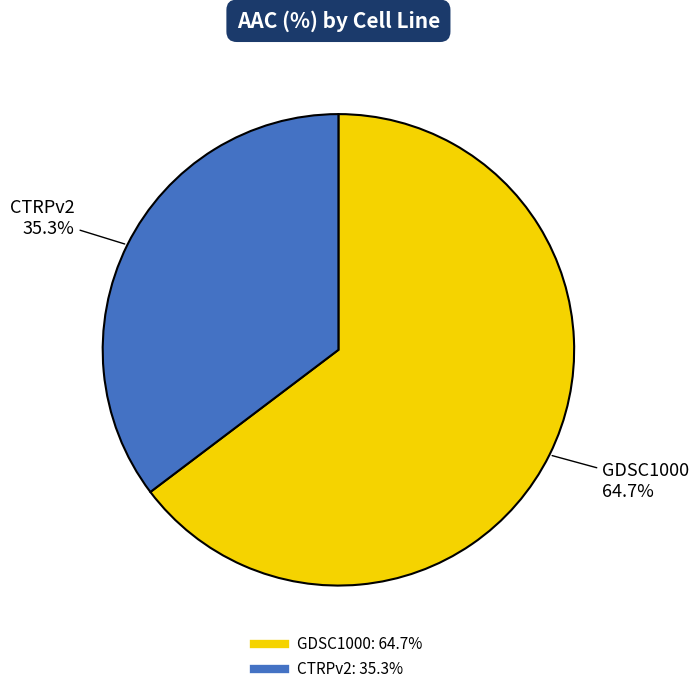

True or false: CTRPv2 accounts for 29% of the total.

False